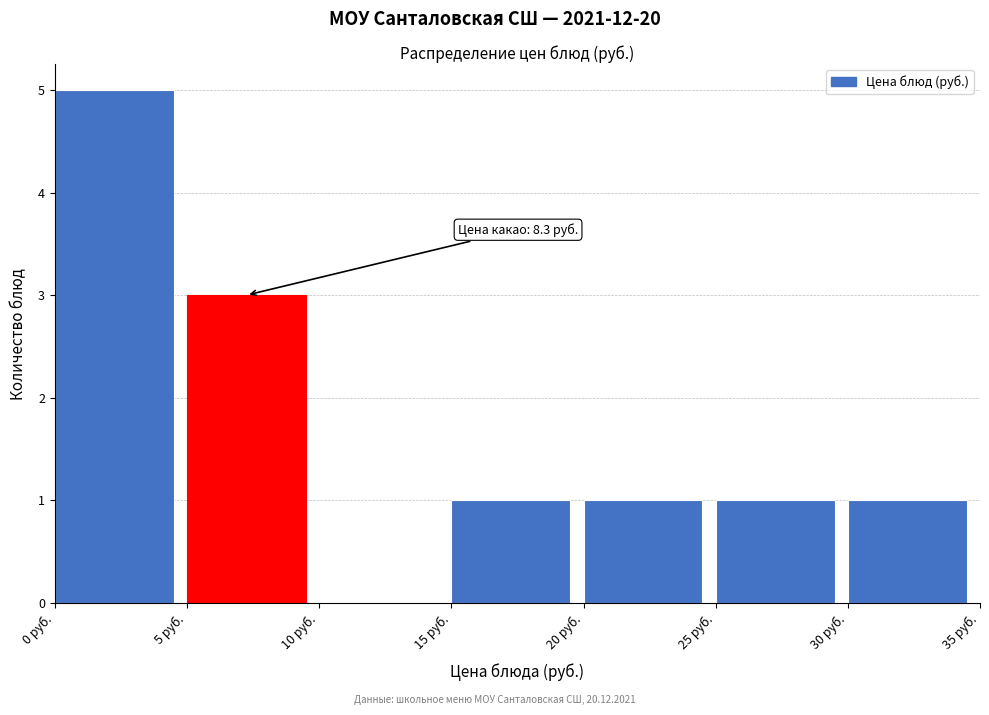

Over which range of the x-axis is the bar tallest?

0 to 5